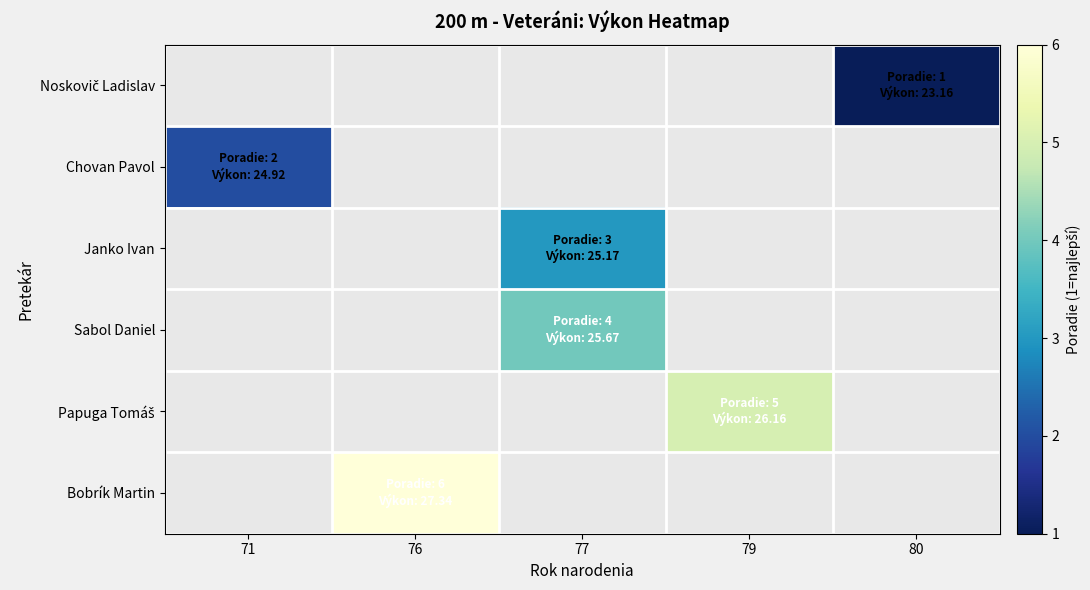

Rank the categories by Noskovič Ladislav value from highest to lowest.

71, 76, 77, 79, 80